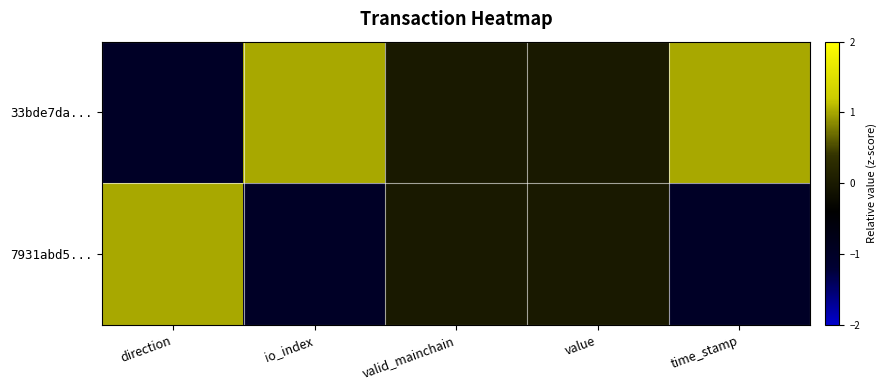

Which series has the largest total across all categories?

33bde7da...